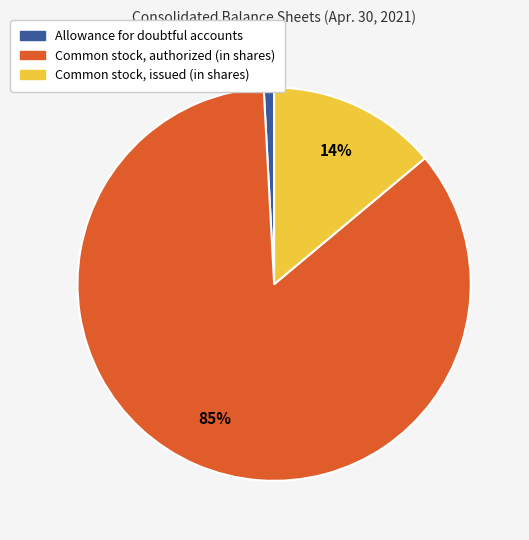

How many segments does this pie chart have?

3